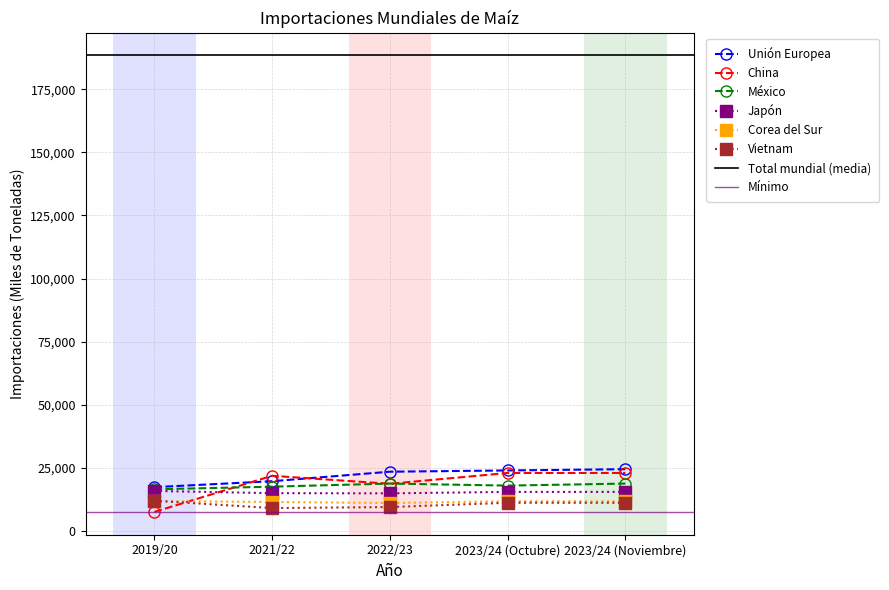

Which series has the largest total across all categories?

Unión Europea